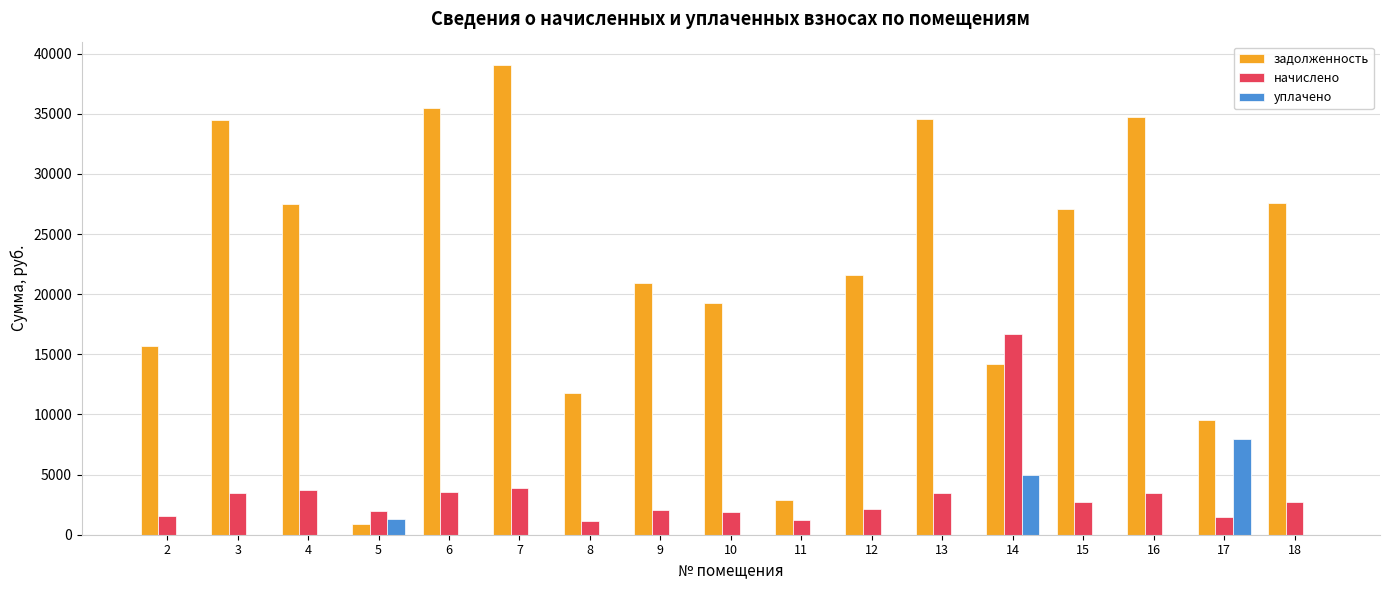

What is the average value of the задолженность series?

22201.6